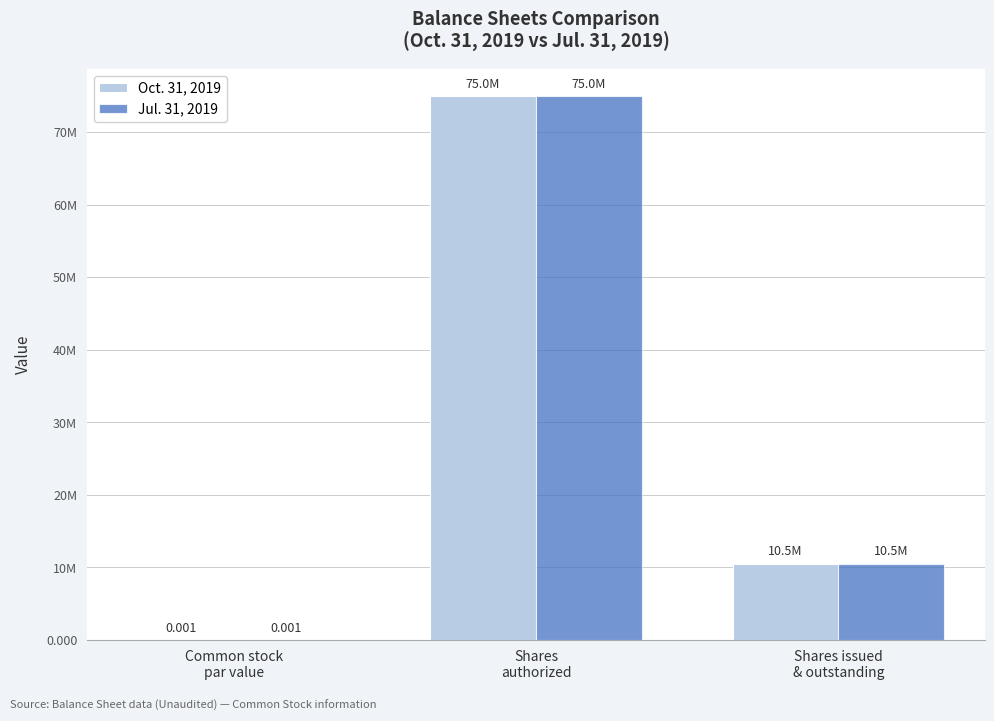

Is it true that Oct. 31, 2019 equals 10511000.0 at Shares issued
& outstanding?

True